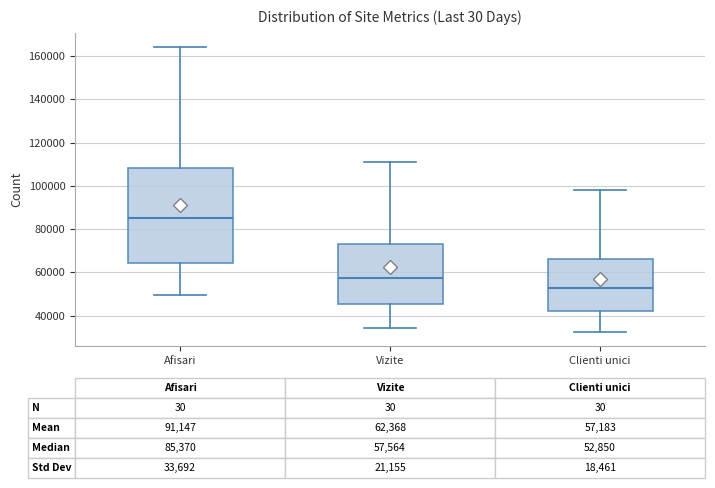

Comparing the boxes themselves (not the whiskers), which one is the tallest?

Afisari